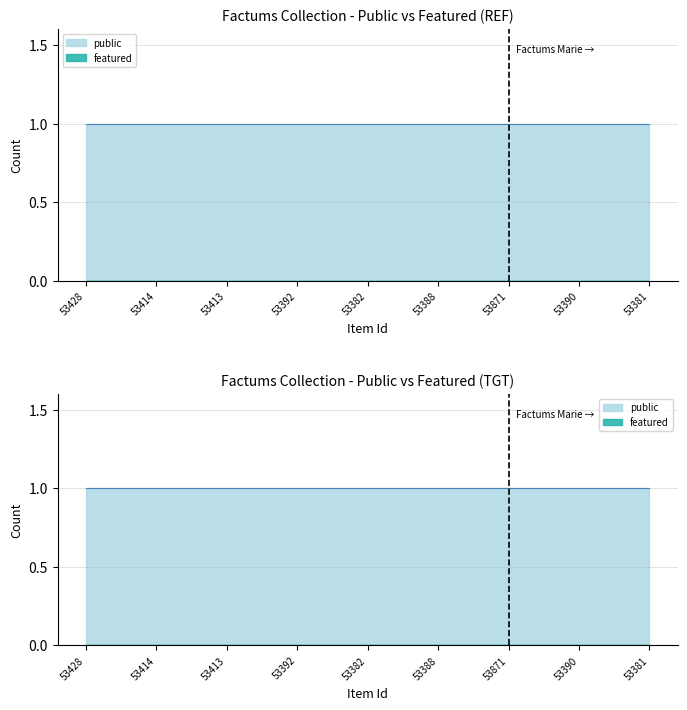

Reading right to left, transcribe all the data shown in this chart.

public: 53381=1	53390=1	53871=1	53388=1	53382=1	53392=1	53413=1	53414=1	53428=1
featured: 53381=0	53390=0	53871=0	53388=0	53382=0	53392=0	53413=0	53414=0	53428=0